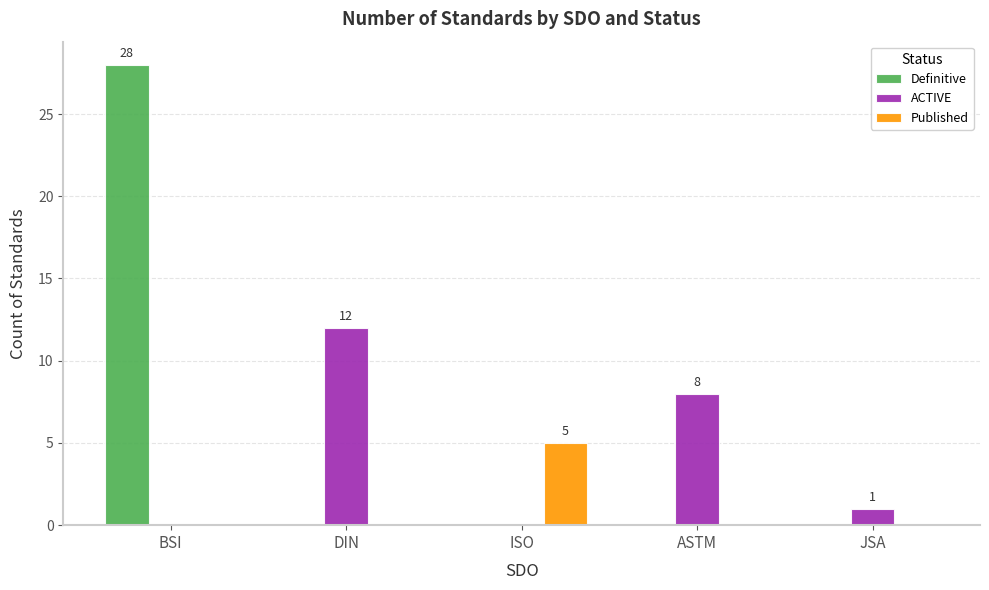

Reading left to right, extract all data points from this chart.

Definitive: 28	0	0	0	0
ACTIVE: 0	12	0	8	1
Published: 0	0	5	0	0